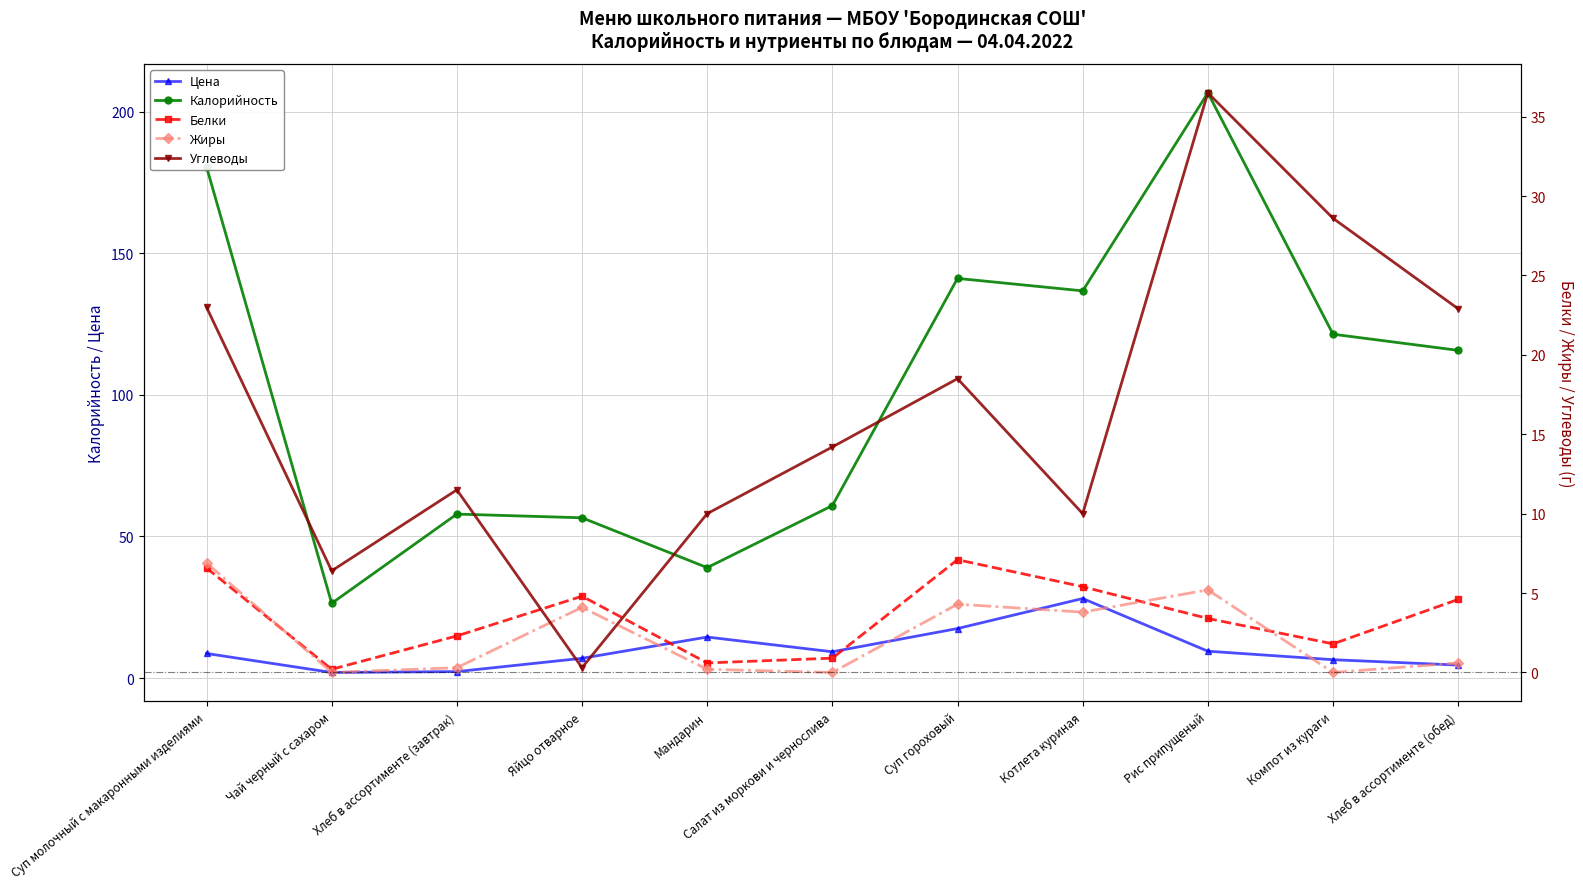

True or false: Калорийность and Белки cross at least once.

False